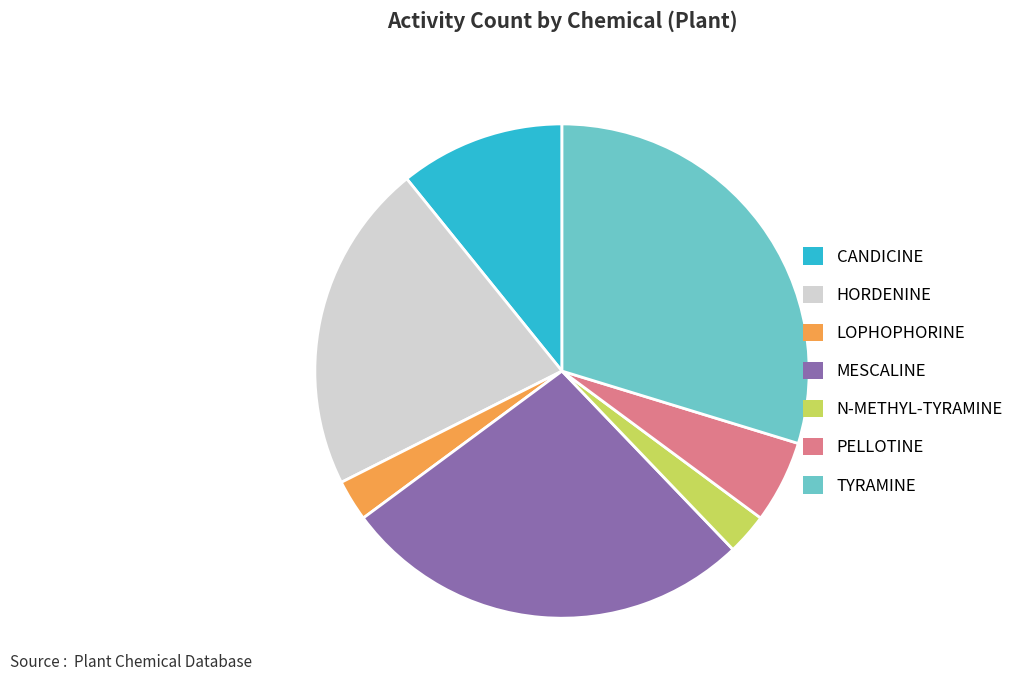

Is the sum of LOPHOPHORINE and CANDICINE greater than half?

No